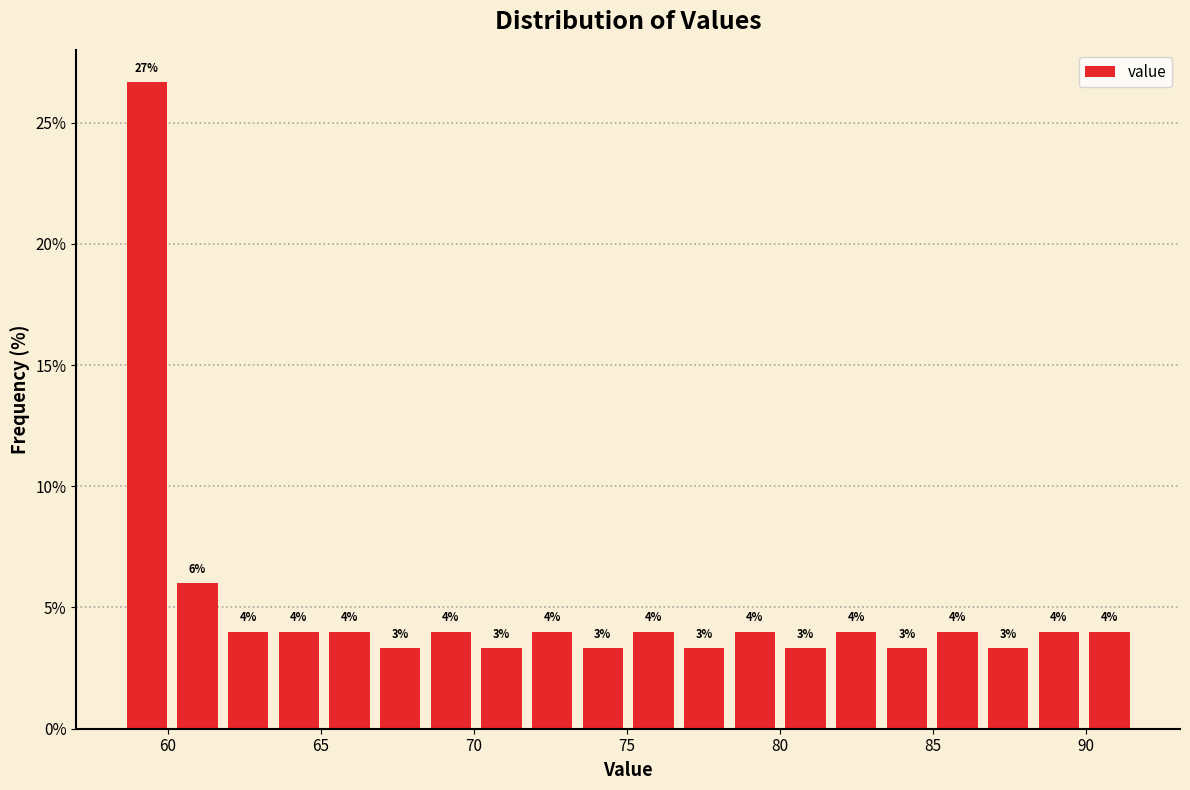

Read against the x-axis, roughly where is the centre of the tallest bar?

59.5